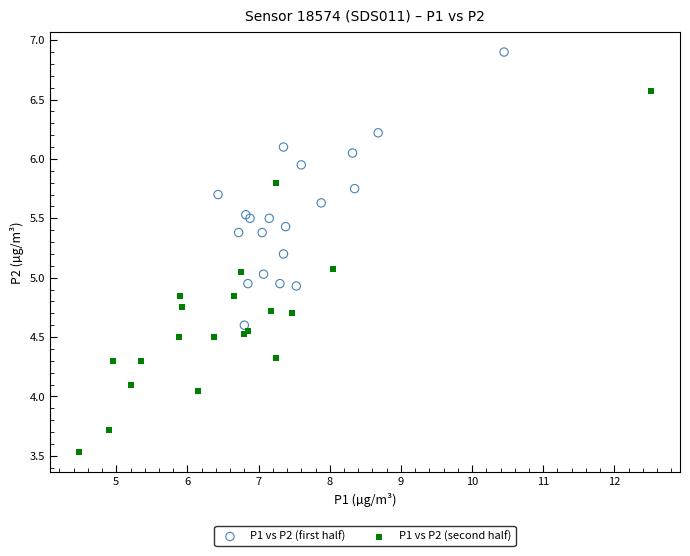

Which series contains the lowest Y value?

P1 vs P2 (second half)